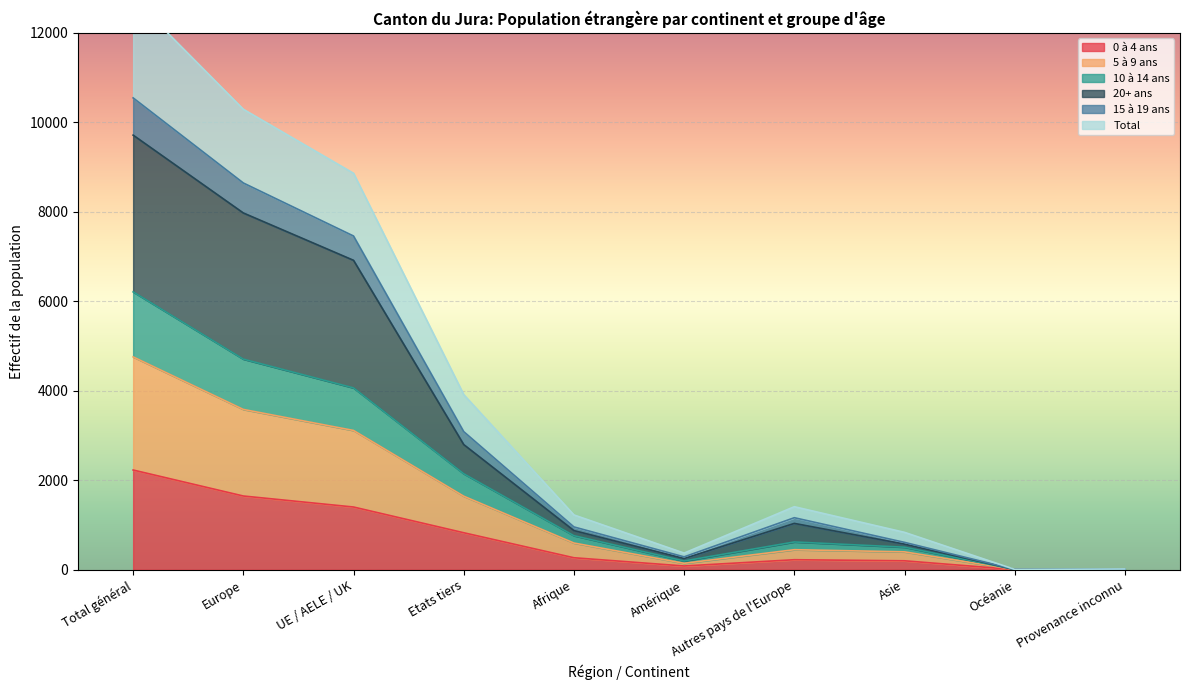

Is it true that 0 à 4 ans equals 1648 at Europe?

True